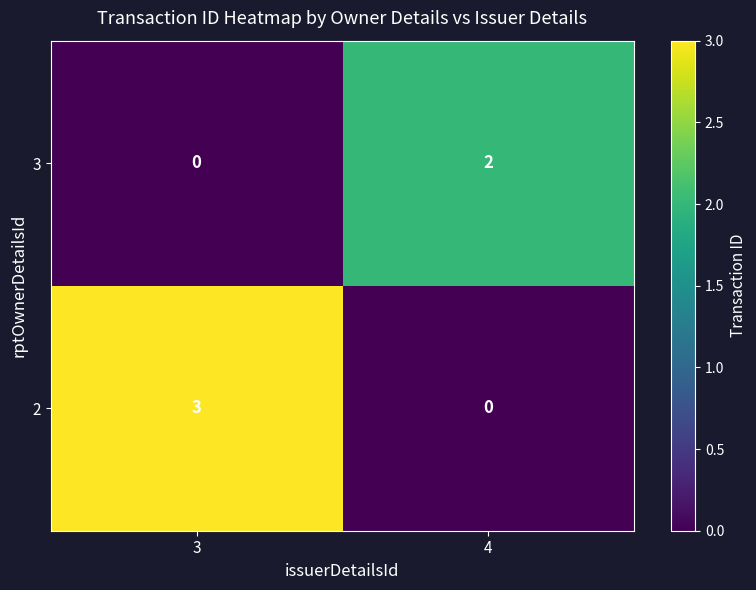

Reading left to right, what are all the values shown in this chart?

3: 0	2
2: 3	0